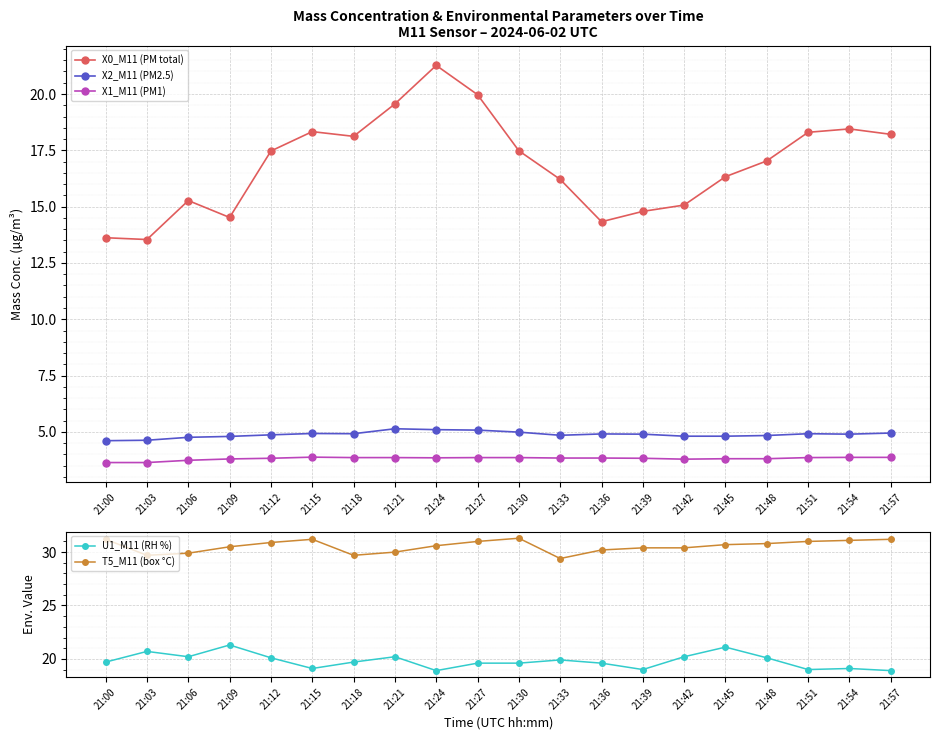

Does the chart display data point markers on the line(s)?

Yes